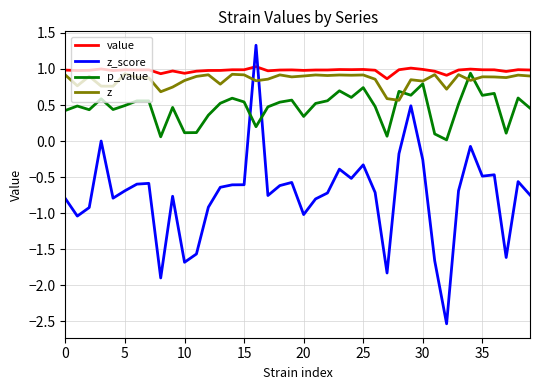

Which series ends up on top after the final intersection of p_value and z?

z